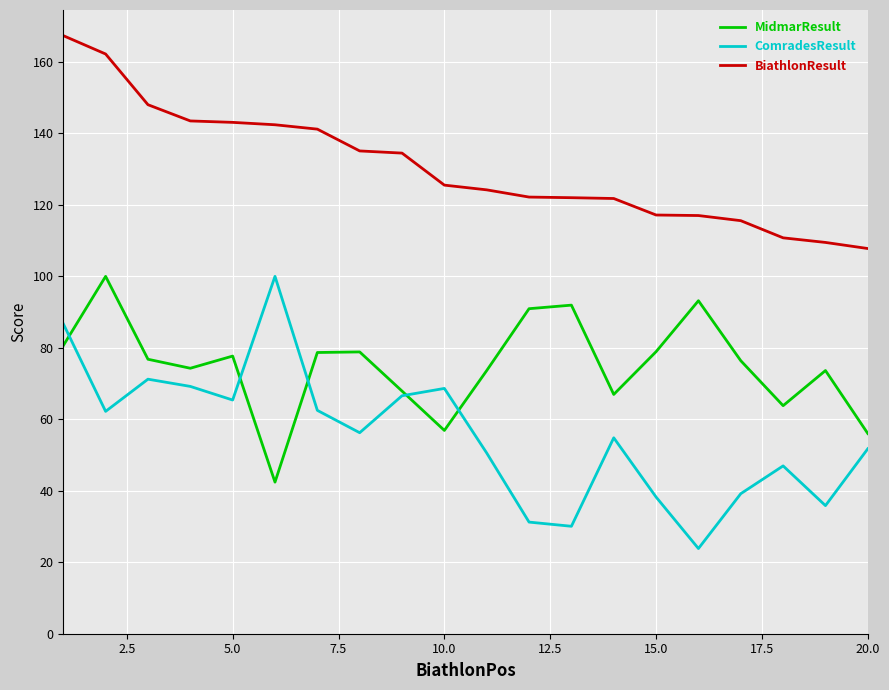

What is the greatest value displayed?

167.4